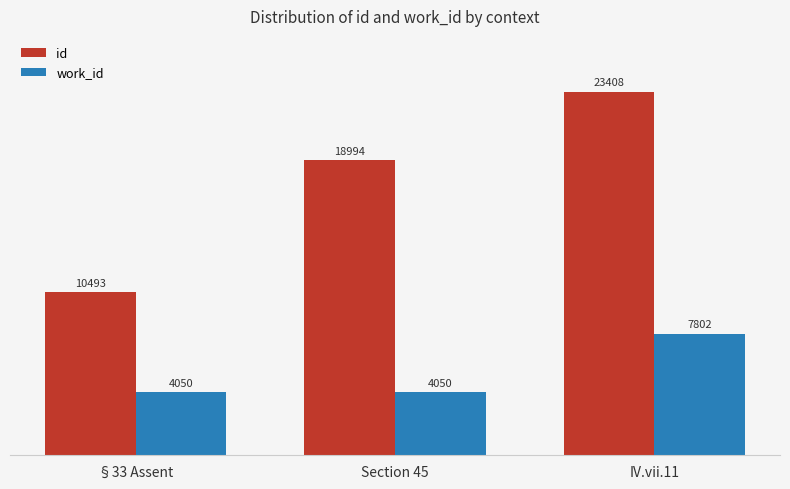

What is the total value across all series at IV.vii.11?

31210